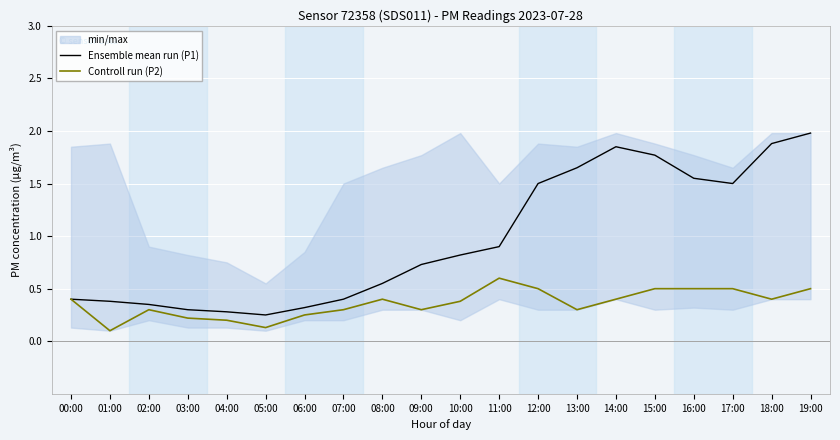

Count the number of data series in this chart.

2